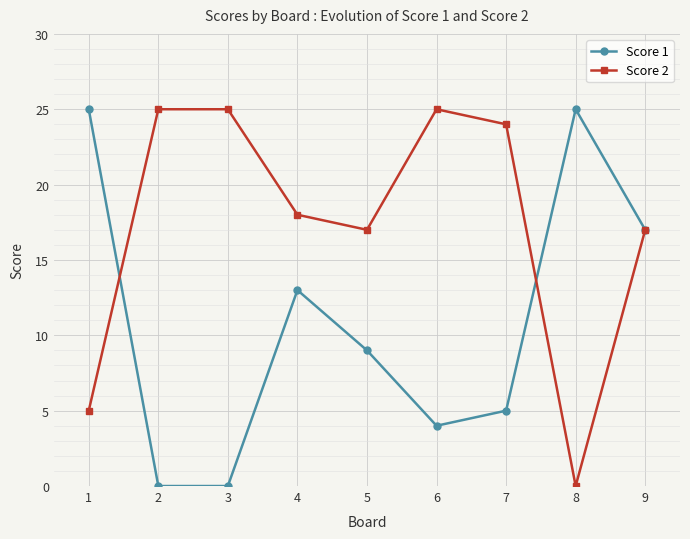

Reading right to left, extract all data points from this chart.

Score 1: 17	25	5	4	9	13	0	0	25
Score 2: 17	0	24	25	17	18	25	25	5